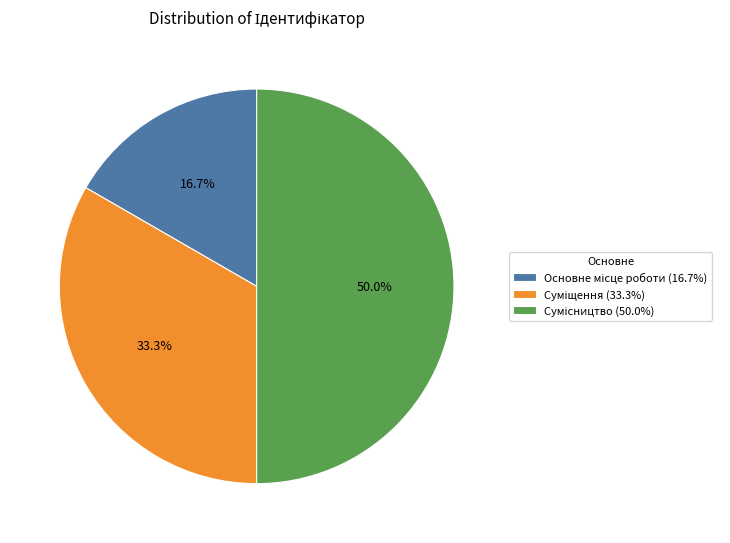

Does any single category account for the majority?

No